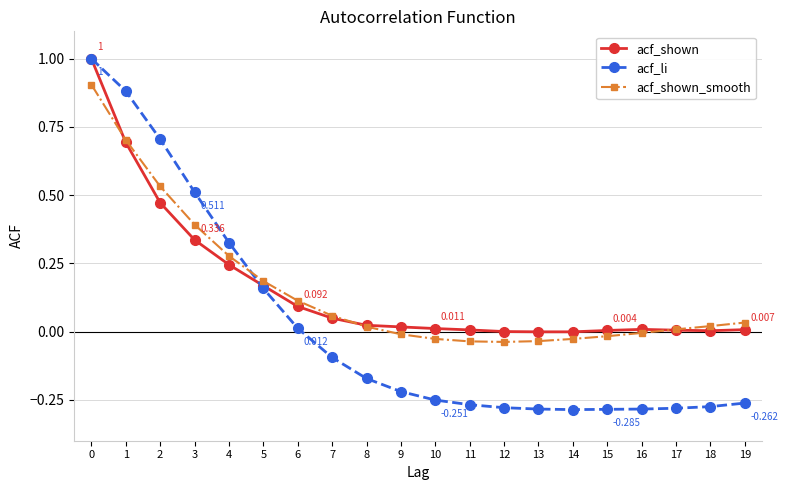

Is the value of acf_li at 16 greater than the value of acf_shown at 4?

No